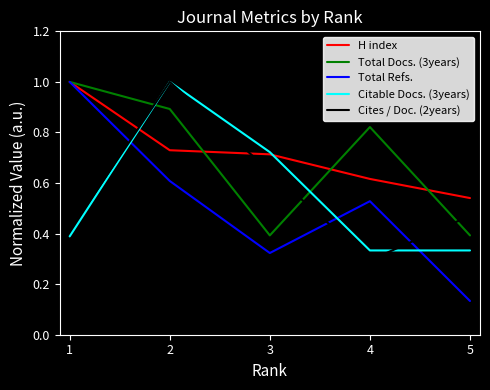

Where do Total Docs. (3years) and Cites / Doc. (2years) first cross each other?

1 and 2